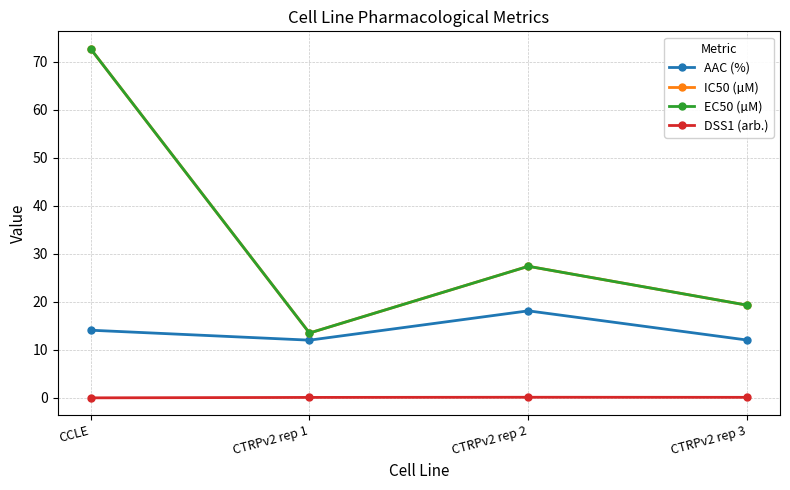

At which category is the sum across all series the highest?

CCLE